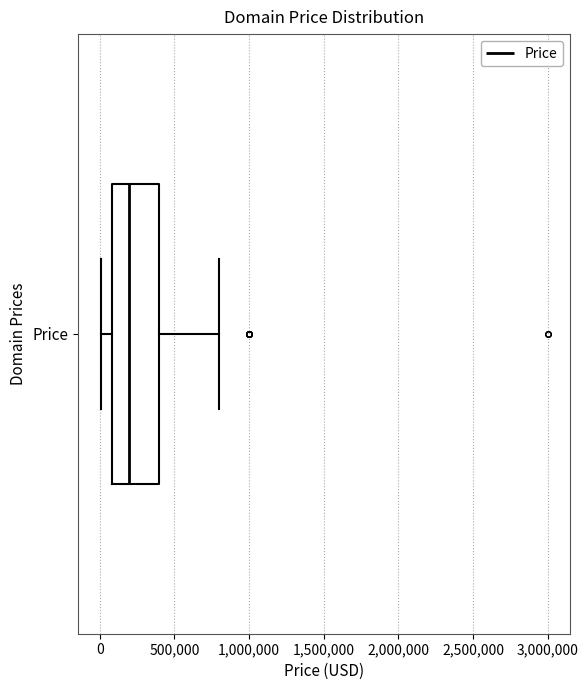

Where is the left edge of the box for Price on the x-axis? The values are not printed on the chart, so give them approximately, as read against the axis.

100000